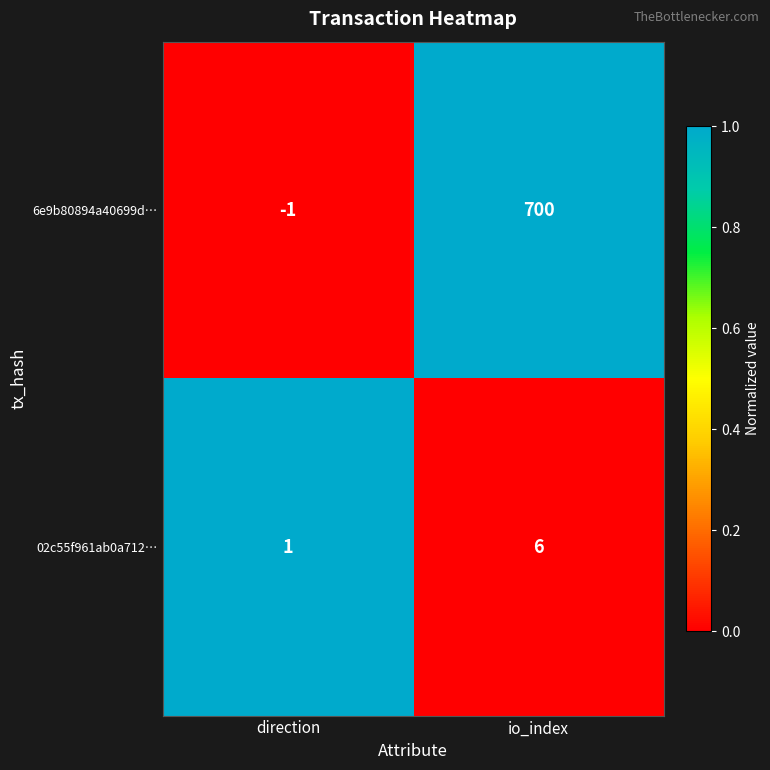

Rank the series at direction from lowest to highest value.

6e9b80894a40699d…, 02c55f961ab0a712…